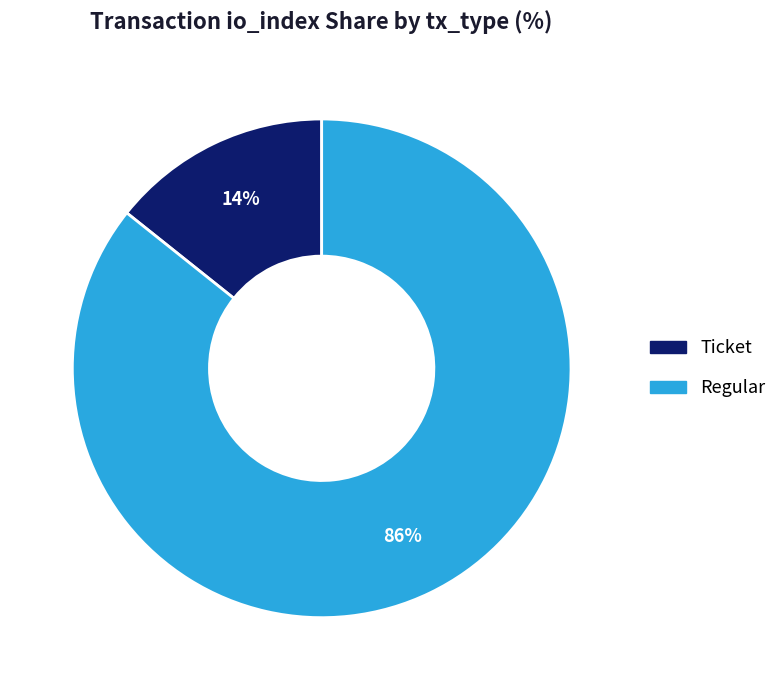

To the nearest percent, what is the average slice percentage?

50%